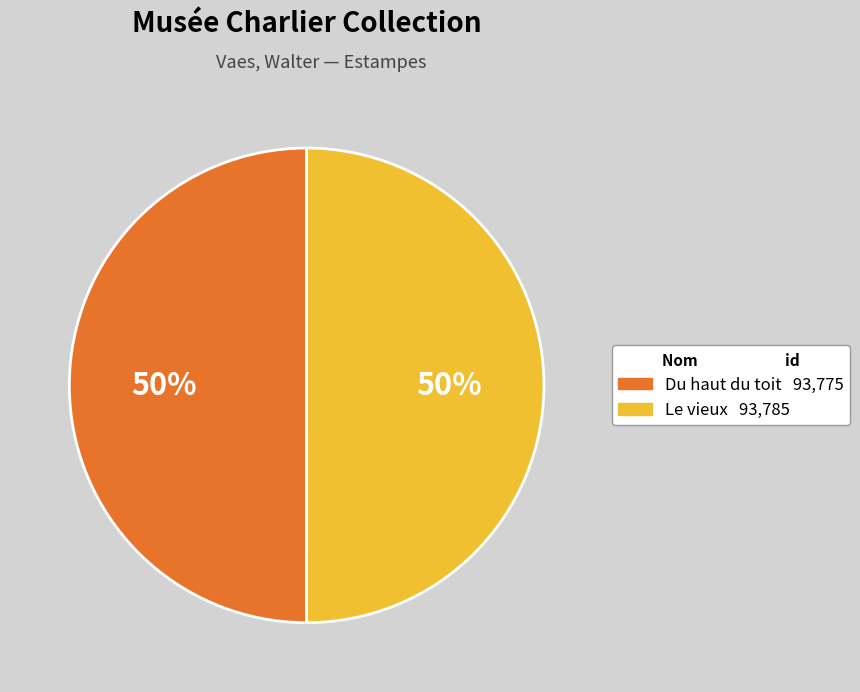

How many segments does this pie chart have?

2